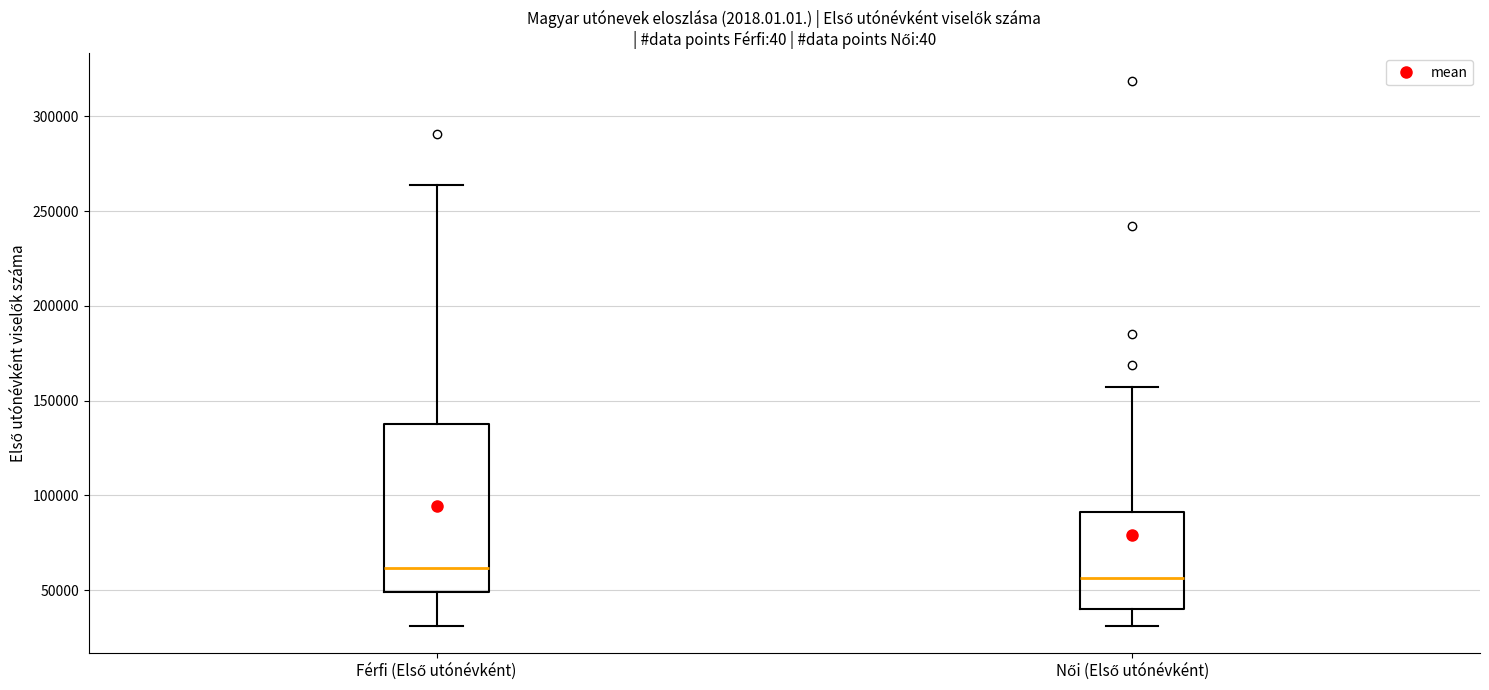

Reading left to right, transcribe this box plot: for each box, give where its median line is, the range the box spans, and where its two whiskers end, as read against the y-axis. The values are not printed on the chart, so give them approximately, as read against the axis.

Férfi (Első utónévként): median 60000, box 50000 to 140000, whiskers 30000 to 265000
Női (Első utónévként): median 55000, box 40000 to 90000, whiskers 30000 to 155000